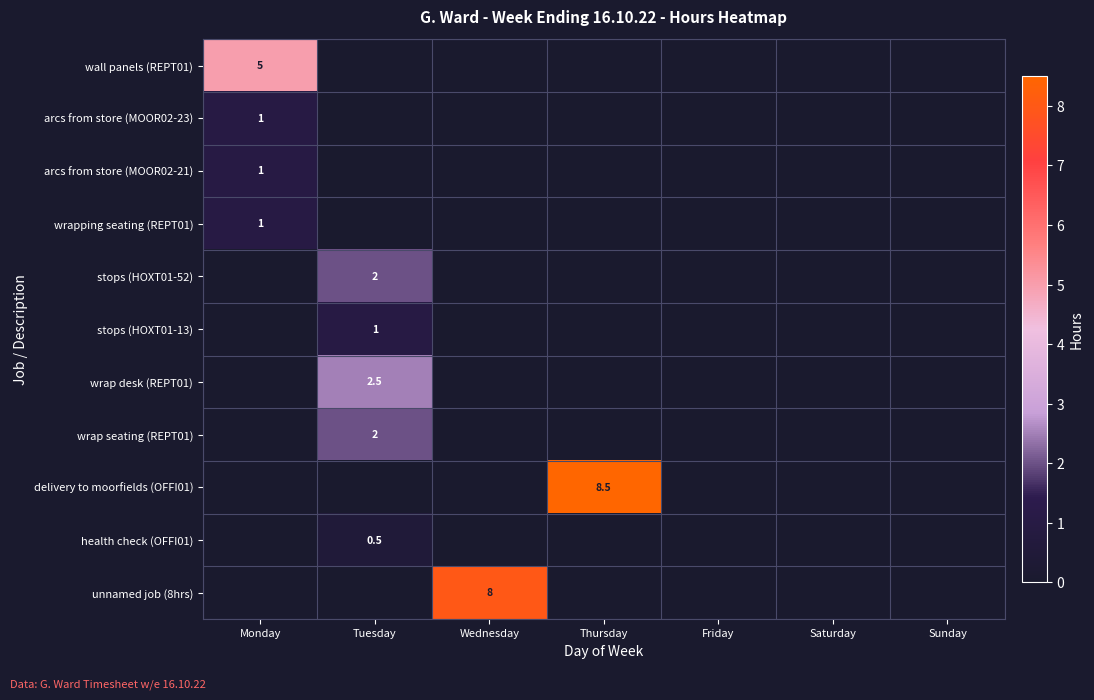

What is the total value across all series at Monday?

8.0